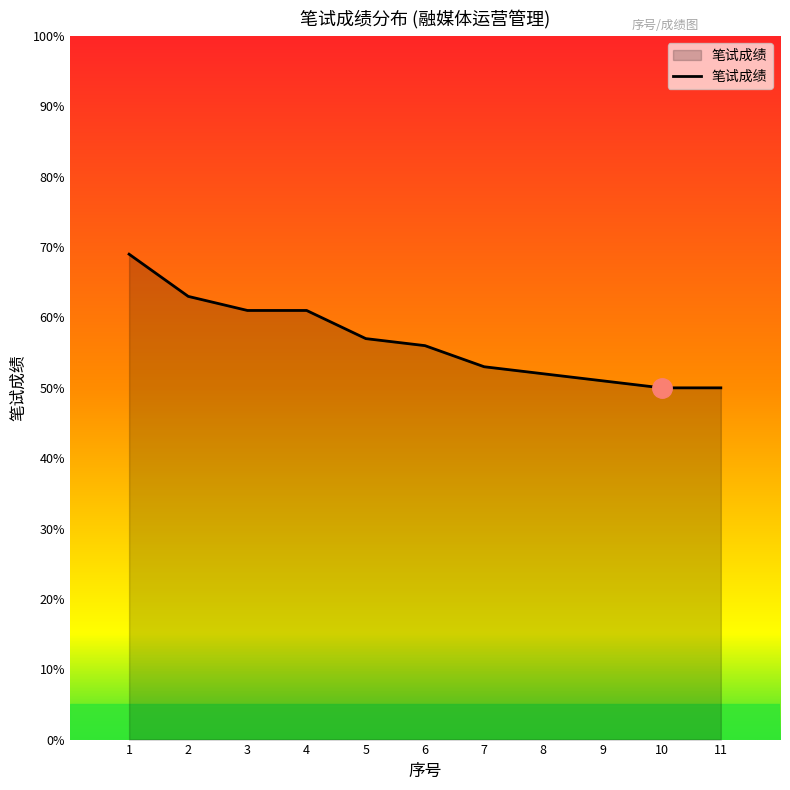

Where does the data first go above 56?

1